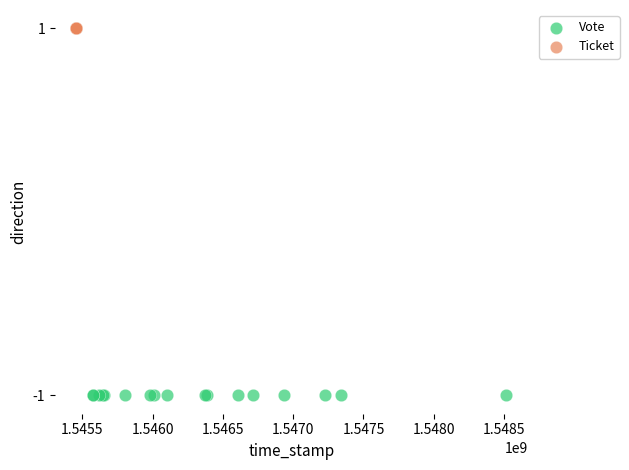

Which series reaches the minimum Y coordinate?

Vote